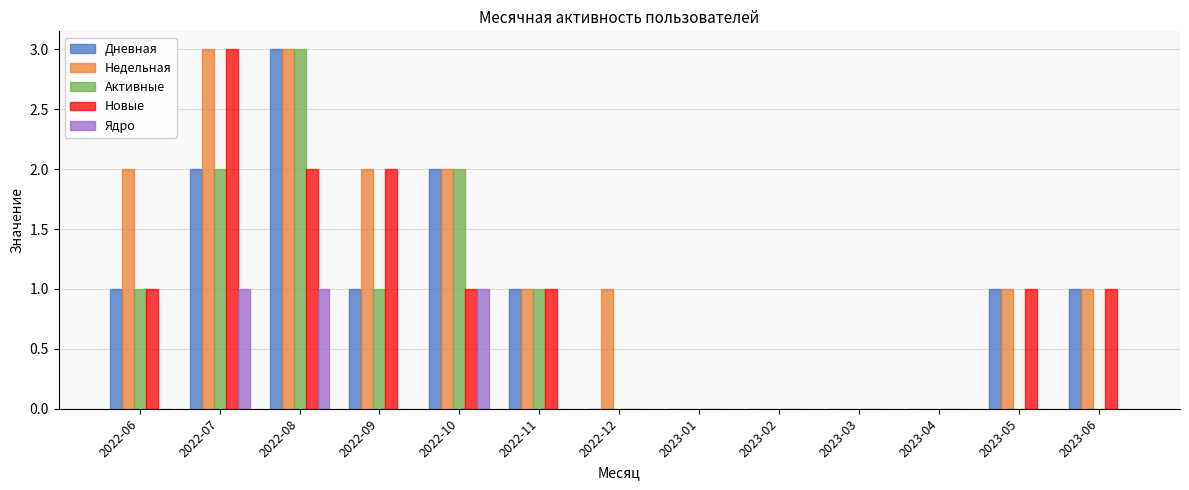

Is the value of Недельная at 2023-04 greater than the value of Дневная at 2022-06?

No